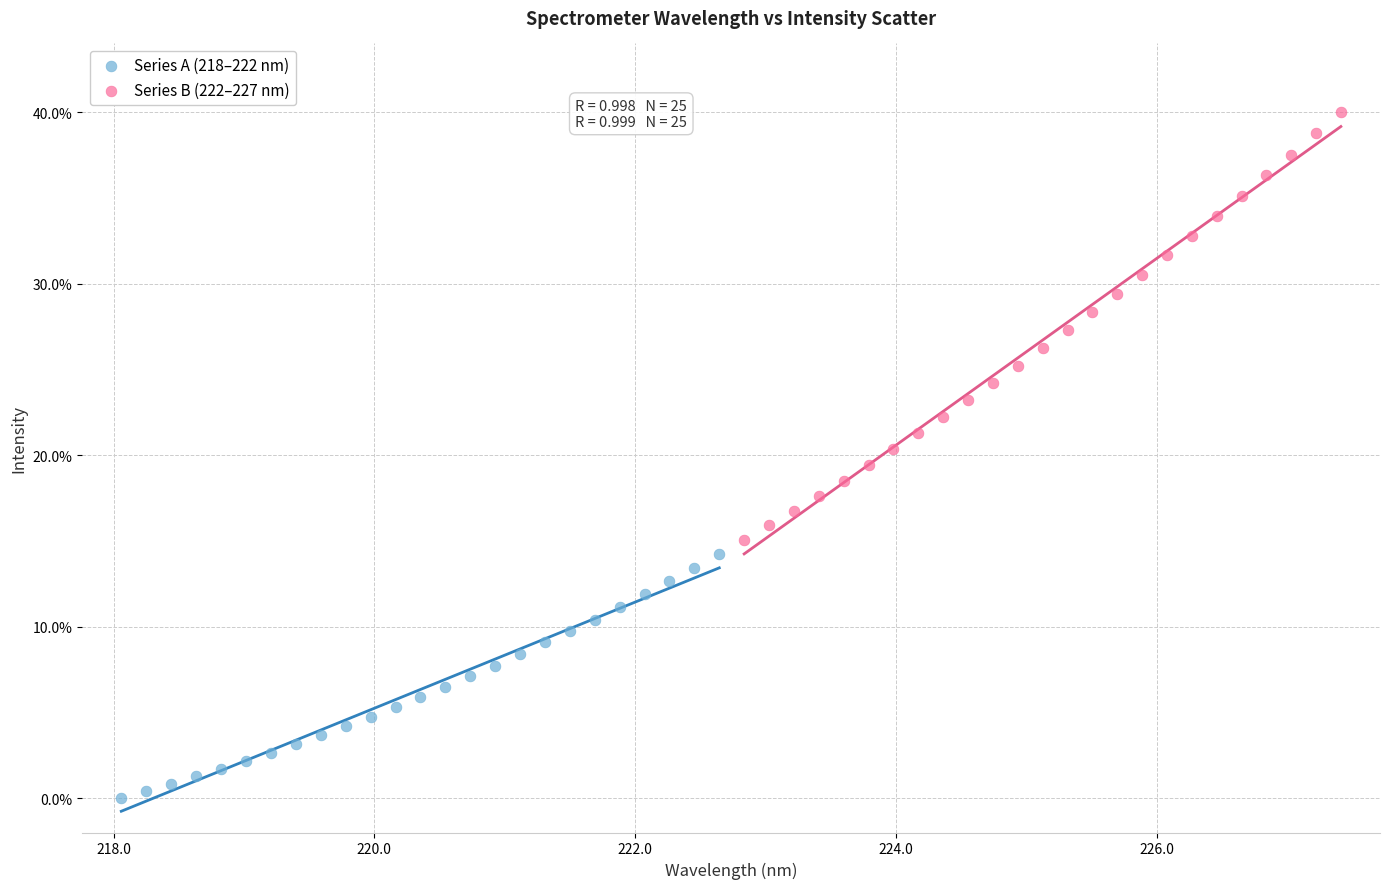

Which series has the widest spread of Y values?

Series B (222–227 nm)